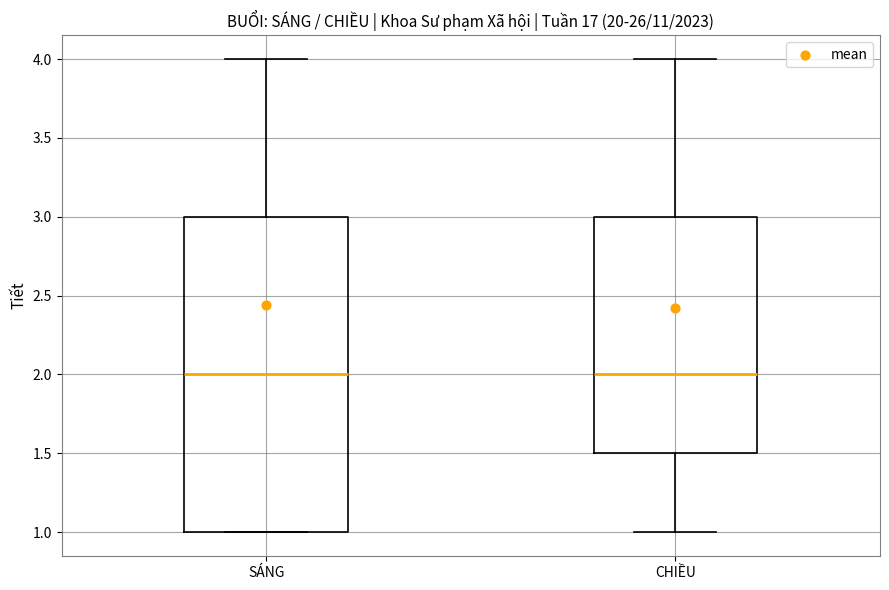

Reading left to right, transcribe this box plot: for each box, give where its median line is, the range the box spans, and where its two whiskers end, as read against the y-axis. The values are not printed on the chart, so give them approximately, as read against the axis.

SÁNG: median 2.0, box 1.0 to 3.0, whiskers 1.0 to 4.0
CHIỀU: median 2.0, box 1.5 to 3.0, whiskers 1.0 to 4.0